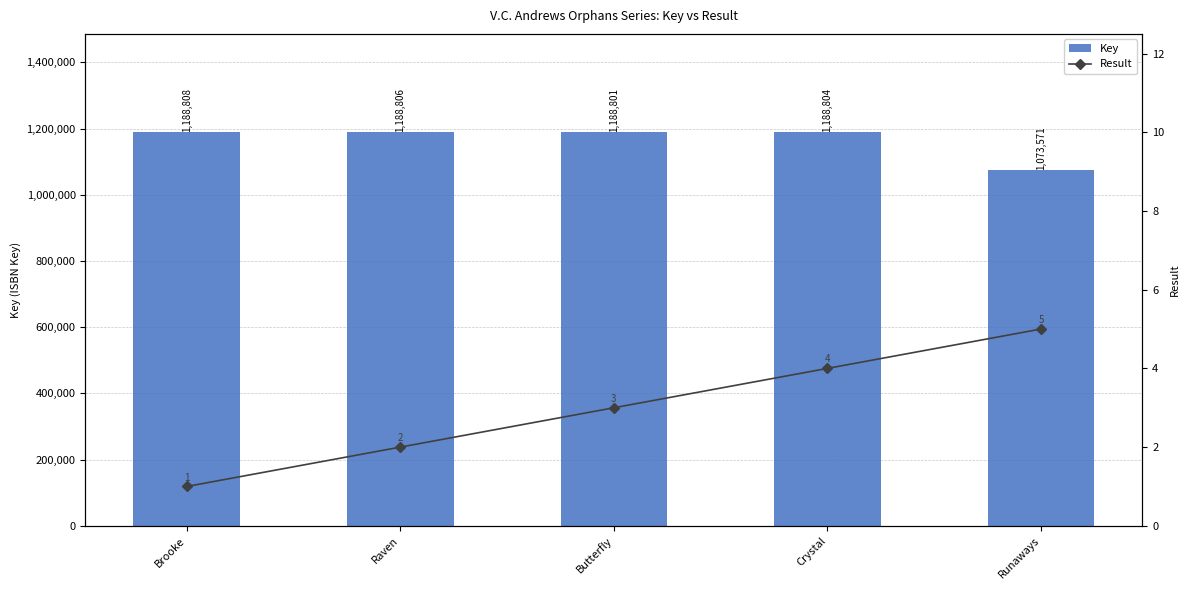

Count the Result values in the range 2 to 4.

3